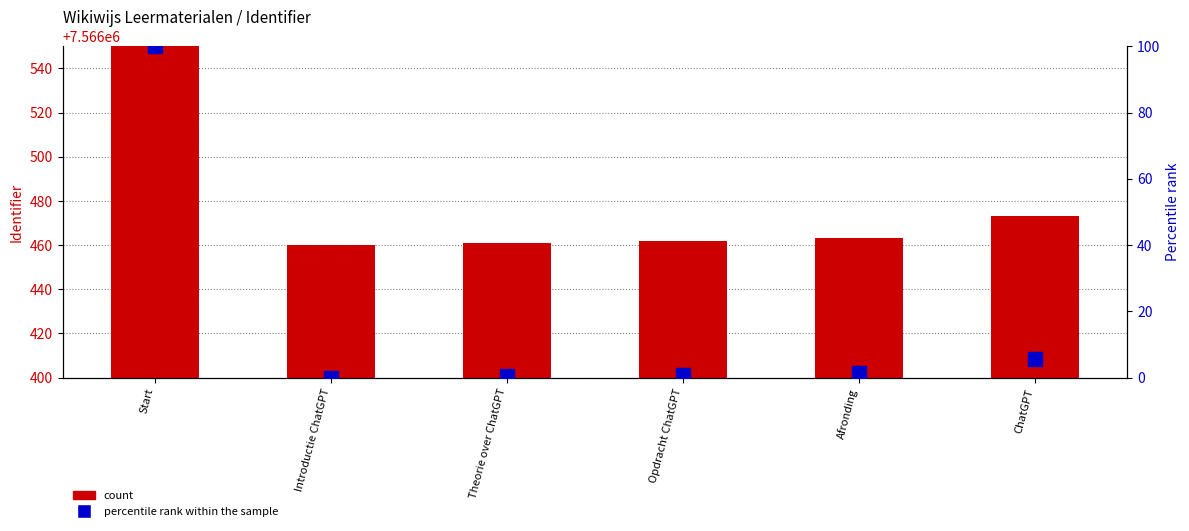

The Identifier (count) series shows 7566463.0 at Afronding. True or false?

True